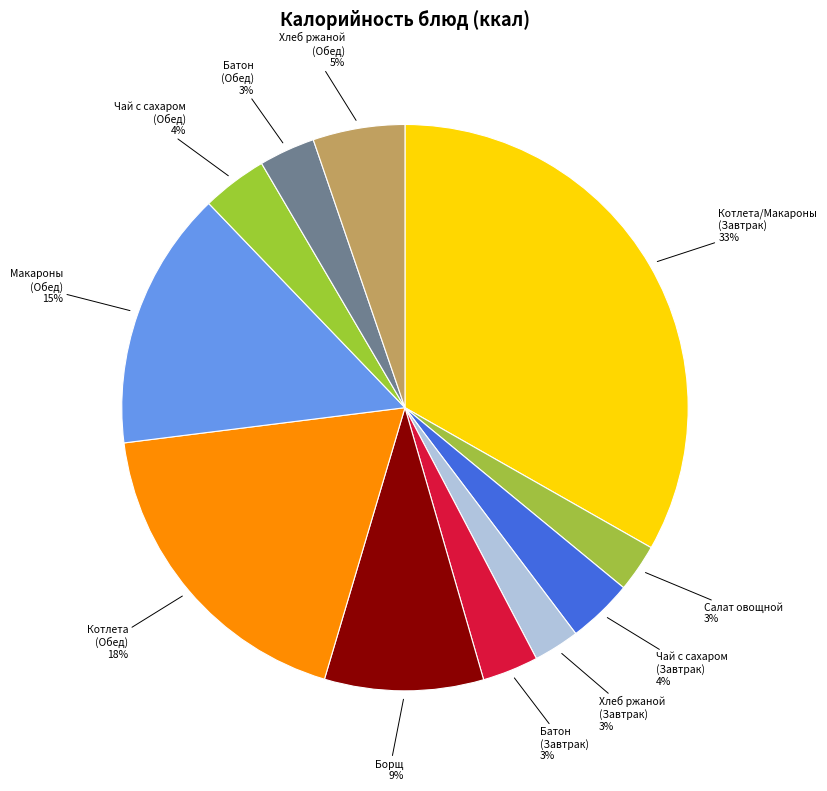

Do Чай с сахаром (Завтрак) and Чай с сахаром (Обед) together represent more than half of the pie?

No